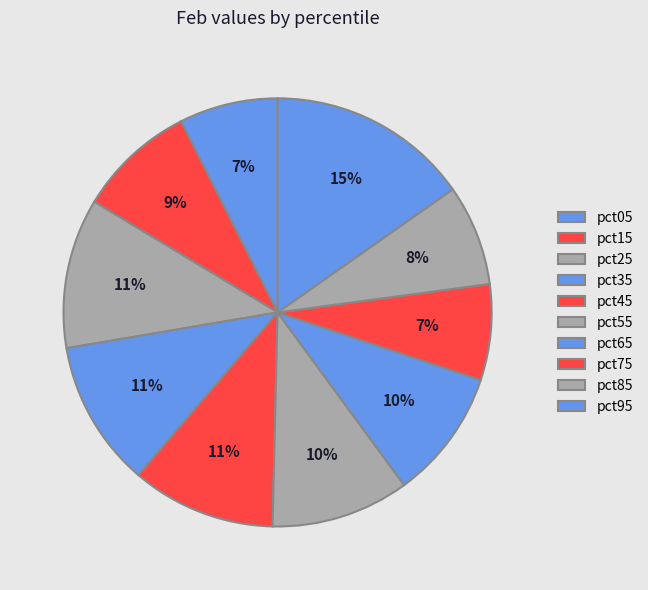

To the nearest percent, what is the combined percentage of pct15 and pct95?

24%